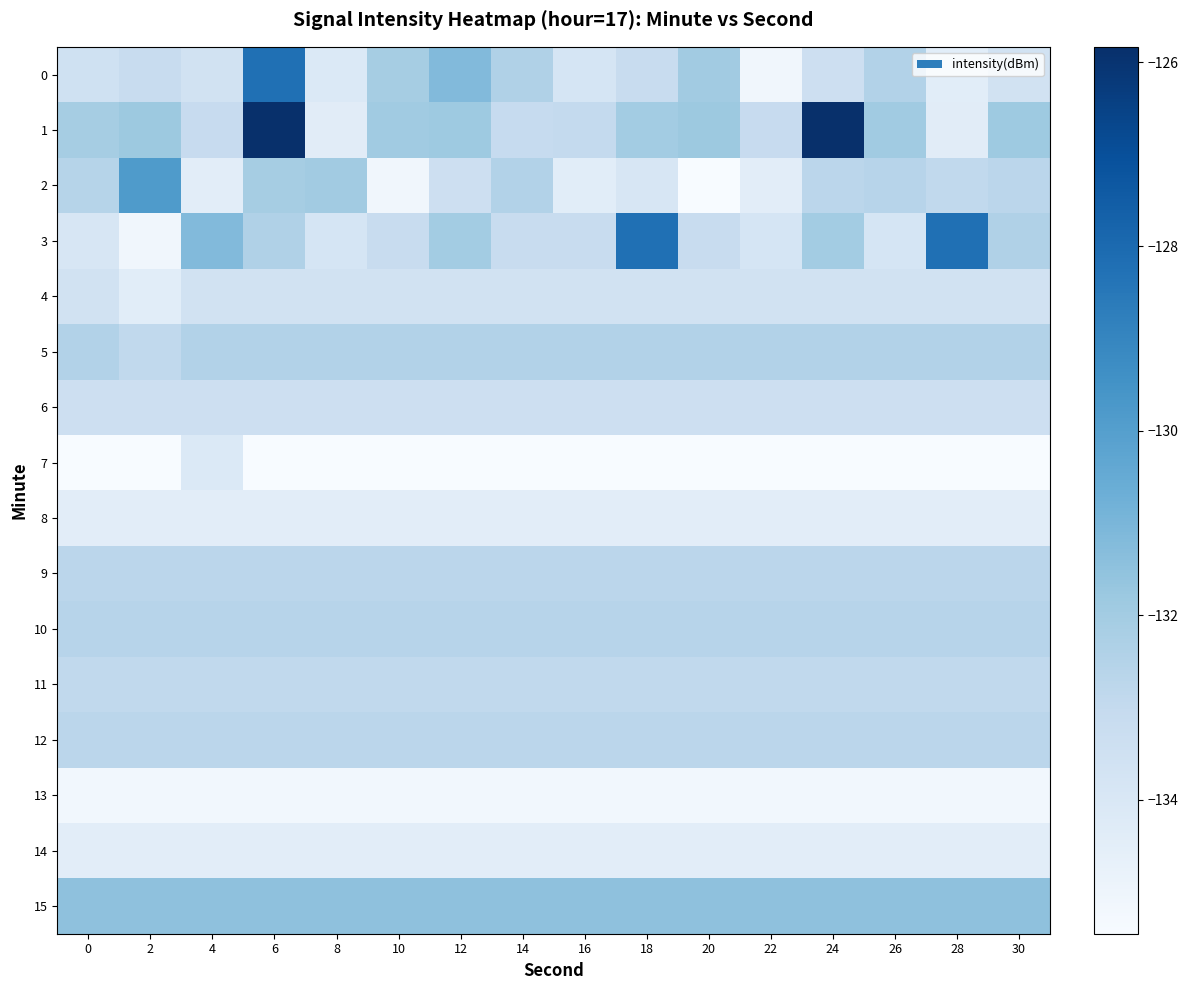

How many categories are shown in the chart?

16